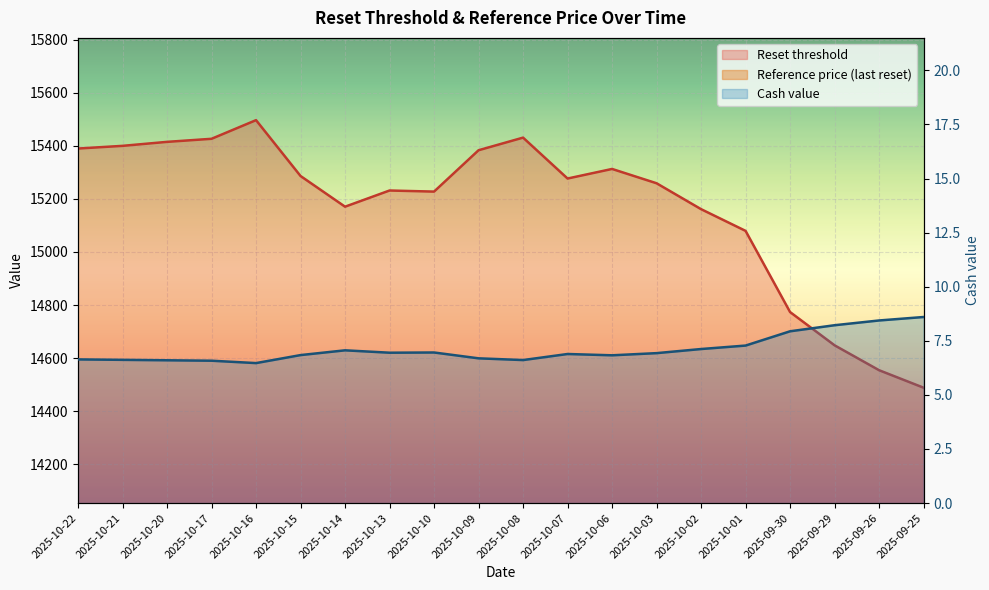

Reading right to left, transcribe all the data shown in this chart.

Reset threshold: 2025-09-25=14488.5	2025-09-26=14554.4	2025-09-29=14648.2	2025-09-30=14773.5	2025-10-01=15079.4	2025-10-02=15161.2	2025-10-03=15258.7	2025-10-06=15312.7	2025-10-07=15276.6	2025-10-08=15430.7	2025-10-09=15383.2	2025-10-10=15227.3	2025-10-13=15231.5	2025-10-14=15170.5	2025-10-15=15286.1	2025-10-16=15496.5	2025-10-17=15426.3	2025-10-20=15414.7	2025-10-21=15399.7	2025-10-22=15389.6
Reference price: 2025-09-25=11875.8	2025-09-26=11929.8	2025-09-29=12006.7	2025-09-30=12109.4	2025-10-01=12360.1	2025-10-02=12427.2	2025-10-03=12507.2	2025-10-06=12551.4	2025-10-07=12521.8	2025-10-08=12648.1	2025-10-09=12609.1	2025-10-10=12481.4	2025-10-13=12484.8	2025-10-14=12434.8	2025-10-15=12529.6	2025-10-16=12702.1	2025-10-17=12644.5	2025-10-20=12635.0	2025-10-21=12622.7	2025-10-22=12614.4
Cash value: 2025-09-25=8.6	2025-09-26=8.4	2025-09-29=8.2	2025-09-30=7.9	2025-10-01=7.3	2025-10-02=7.1	2025-10-03=6.9	2025-10-06=6.8	2025-10-07=6.9	2025-10-08=6.6	2025-10-09=6.7	2025-10-10=7.0	2025-10-13=7.0	2025-10-14=7.1	2025-10-15=6.8	2025-10-16=6.5	2025-10-17=6.6	2025-10-20=6.6	2025-10-21=6.6	2025-10-22=6.6